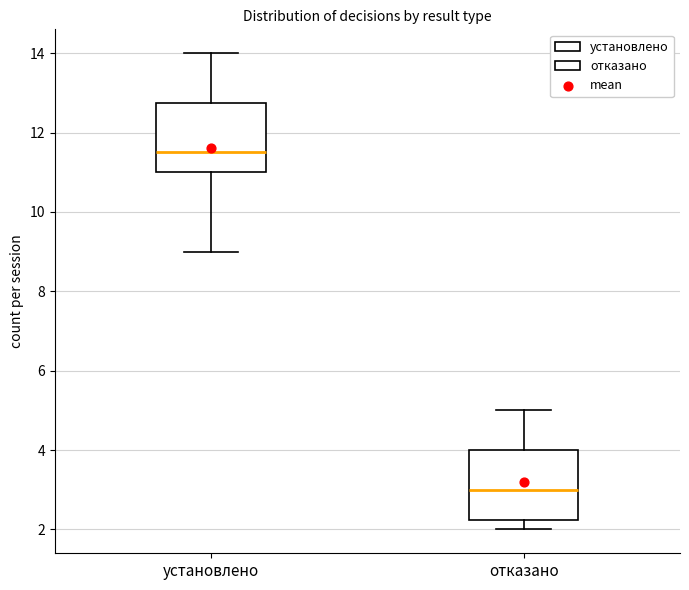

Which box's median line is the lowest?

отказано